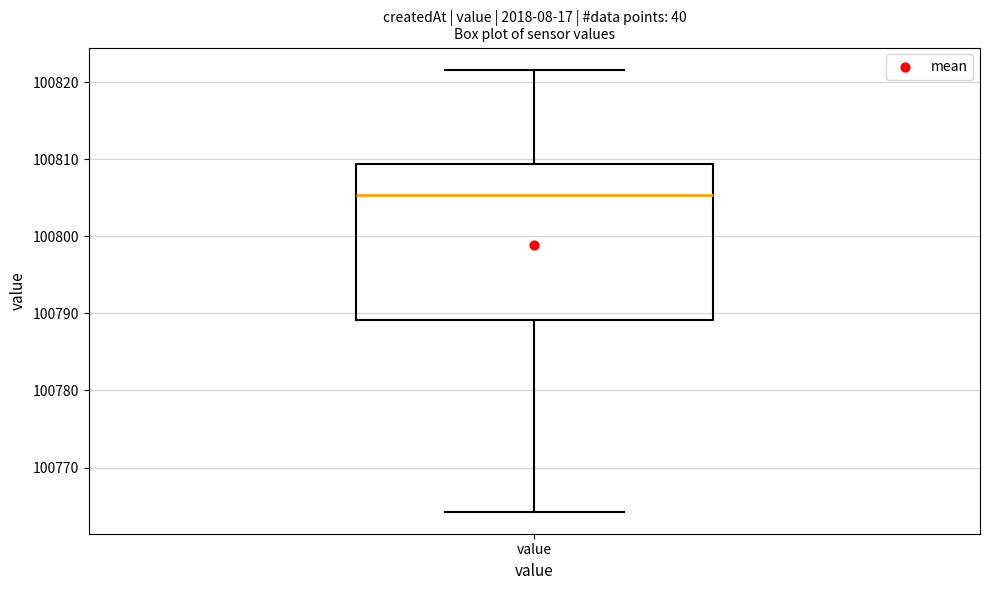

Read this box plot against the y-axis: the position of the median line, the range covered by the box, and the ends of both whiskers. The values are not printed on the chart, so give them approximately, as read against the axis.

median 100805, box 100789 to 100809, whiskers 100764 to 100822